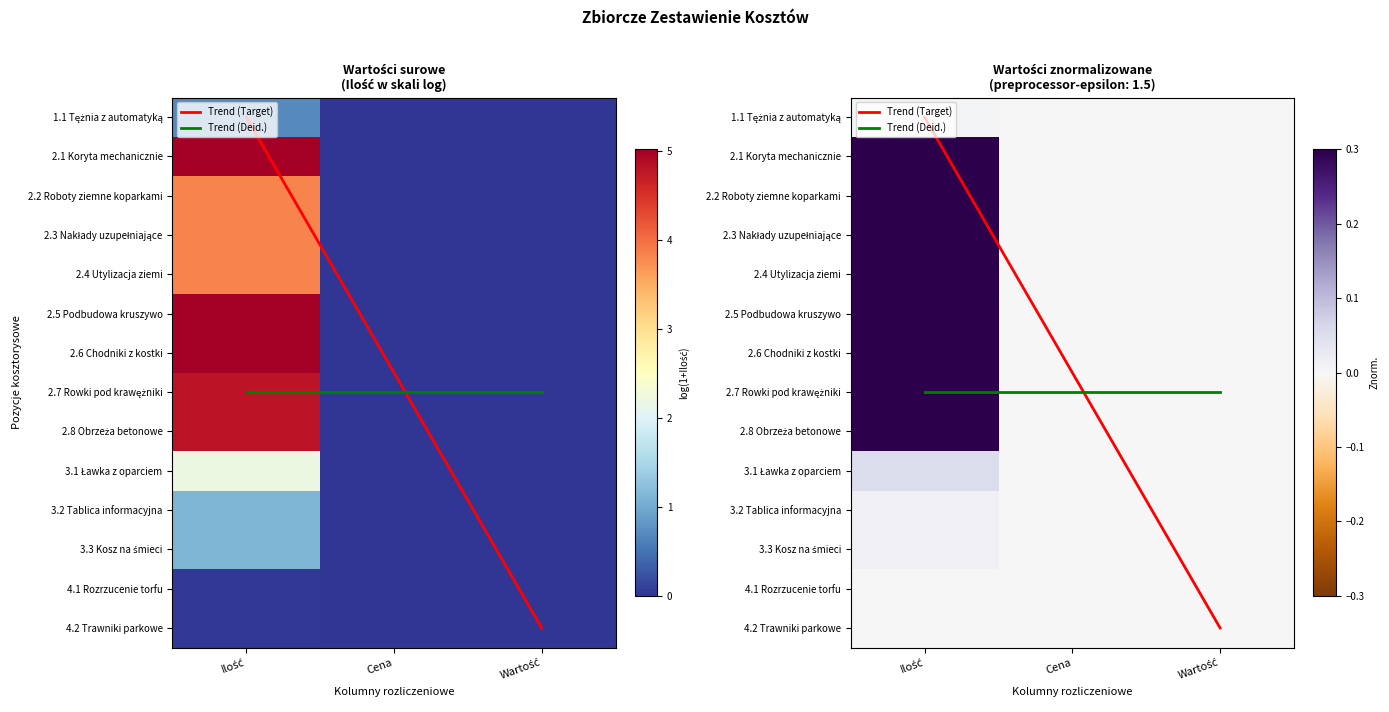

Which series has the largest range (max minus min)?

Trend (Target)